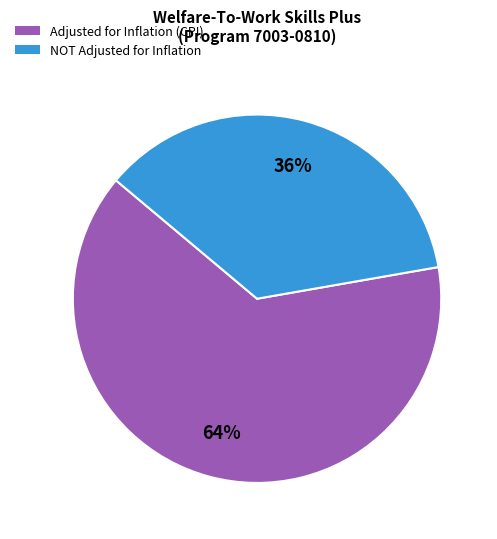

To the nearest percent, what is the difference between the largest and smallest slice percentages?

28%